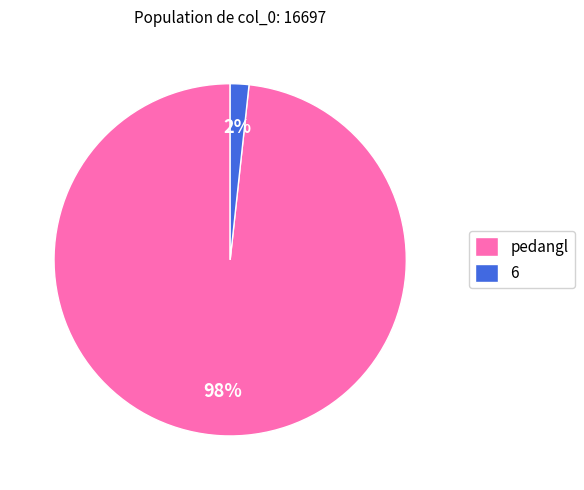

How many slices are in this pie chart?

2